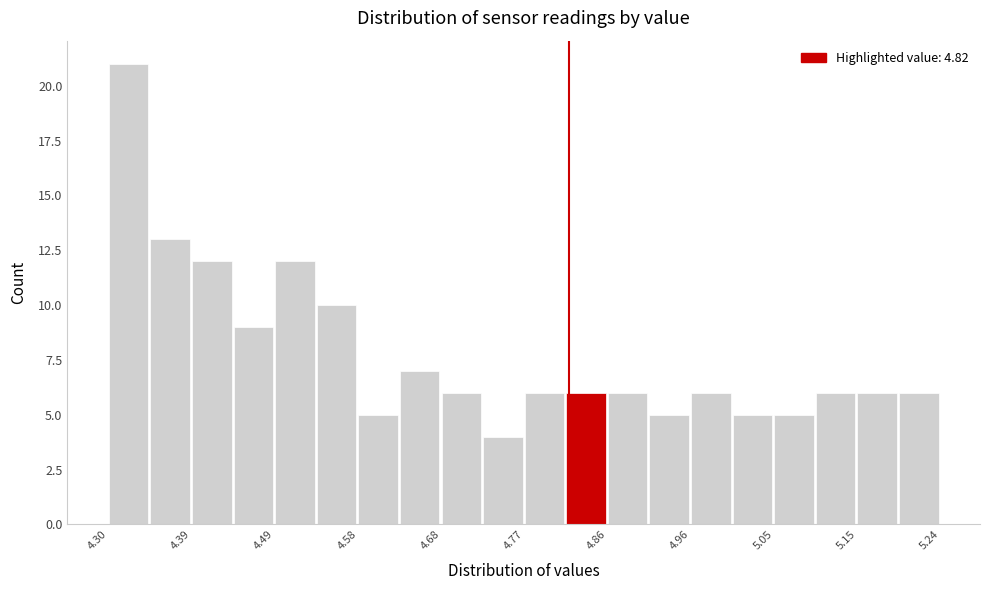

Reading left to right, transcribe this chart: for each bar, give the range it covers on the x-axis and its height. Neither the bar edges nor the heights are printed on the chart, so give them approximately, as read against the axes.

4.300 to 4.347: 21
4.347 to 4.394: 13
4.394 to 4.441: 12
4.441 to 4.488: 9
4.488 to 4.535: 12
4.535 to 4.582: 10
4.582 to 4.629: 5
4.629 to 4.676: 7
4.676 to 4.723: 6
4.723 to 4.770: 4
4.770 to 4.817: 6
4.817 to 4.864: 6
4.864 to 4.911: 6
4.911 to 4.958: 5
4.958 to 5.005: 6
5.005 to 5.052: 5
5.052 to 5.099: 5
5.099 to 5.146: 6
5.146 to 5.193: 6
5.193 to 5.240: 6